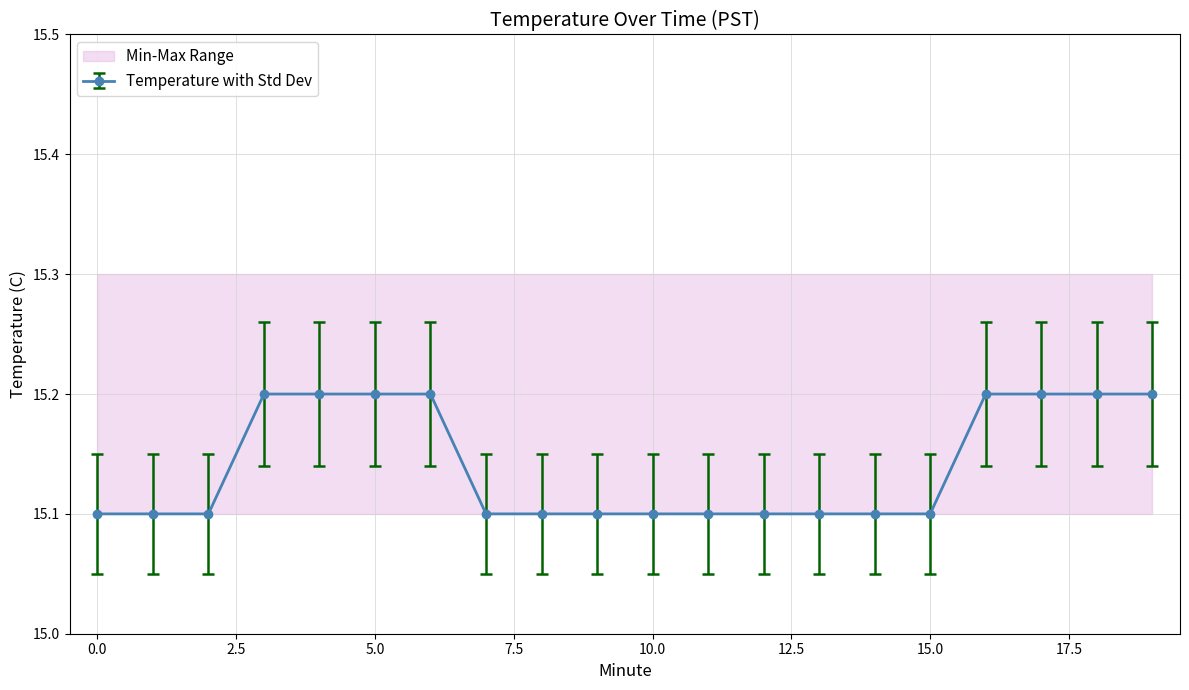

What is the value of the std_dev point at the 19th from the left?

15.2